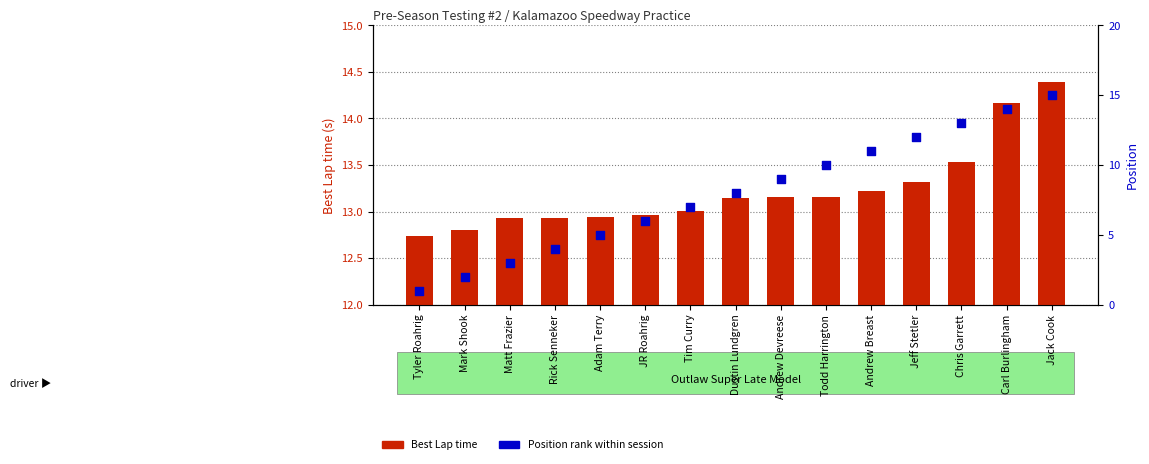

Which series reaches the maximum Y coordinate?

Position rank